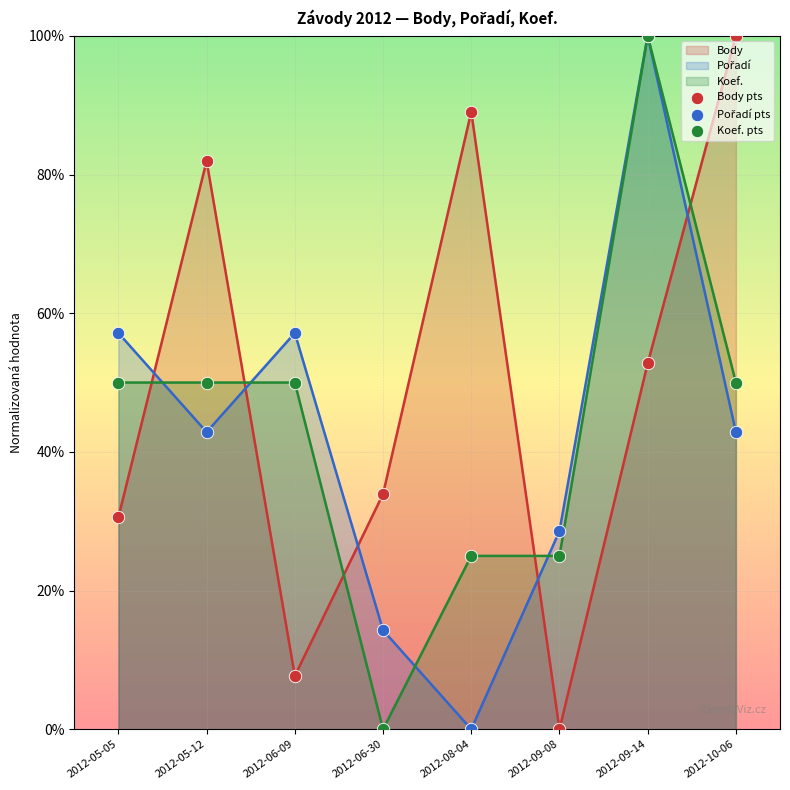

Which series reaches the minimum Y coordinate?

Body pts